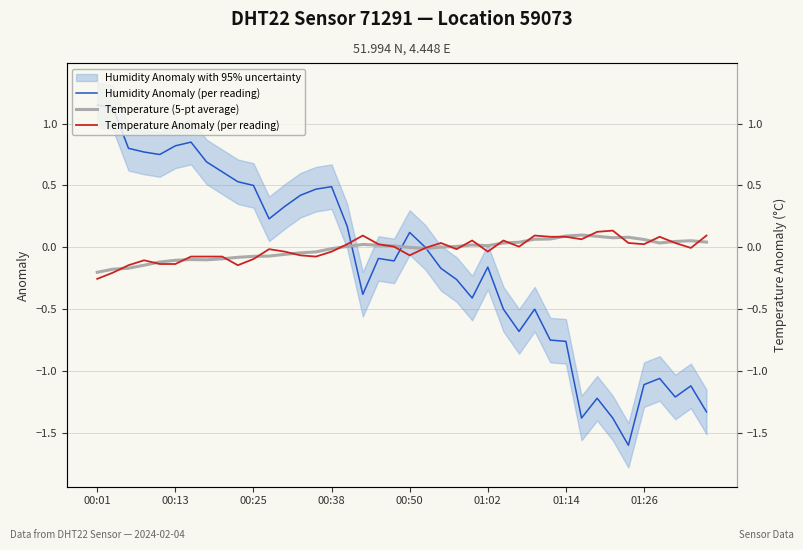

The Temperature (5-pt average) series shows -0.1 at 00:25. True or false?

False